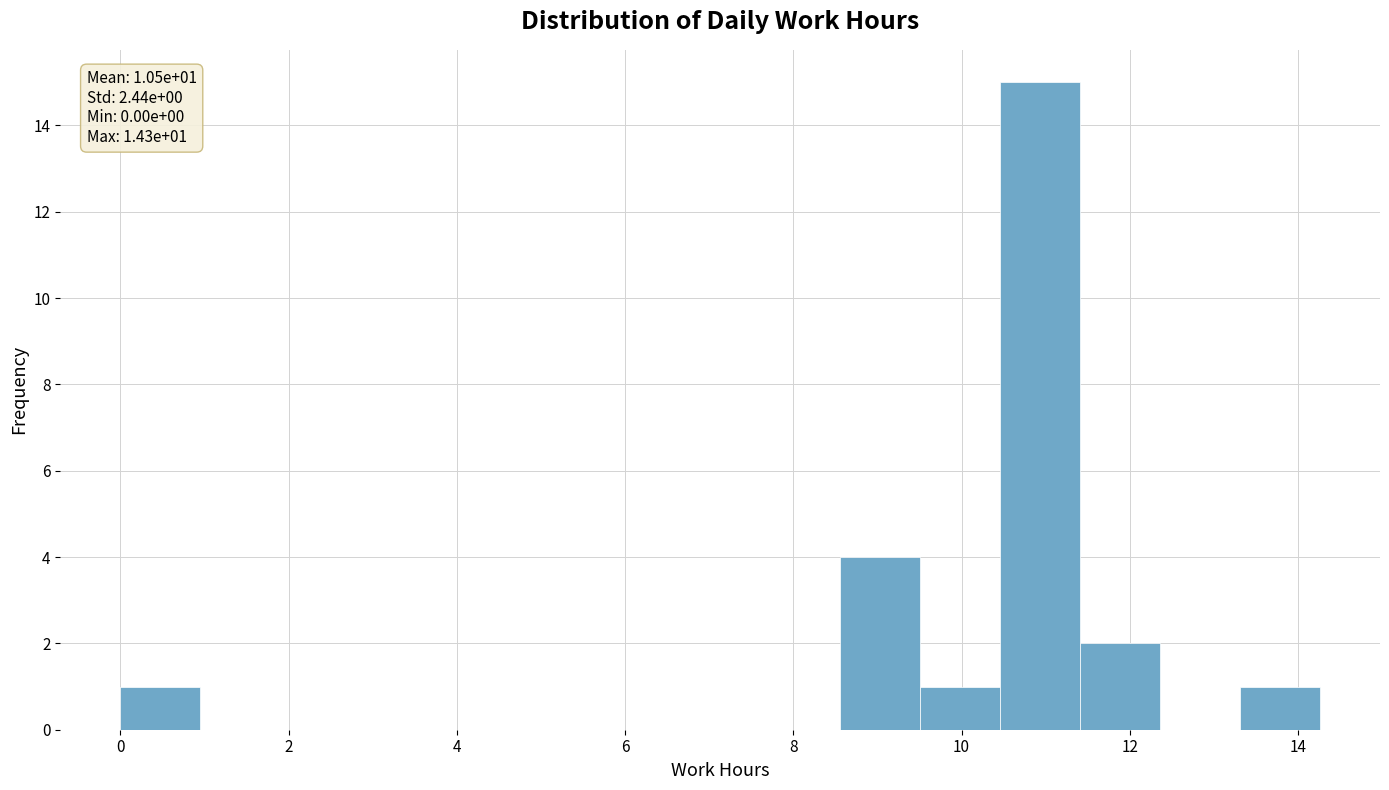

Which range on the x-axis has the tallest bar?

10.4 to 11.4